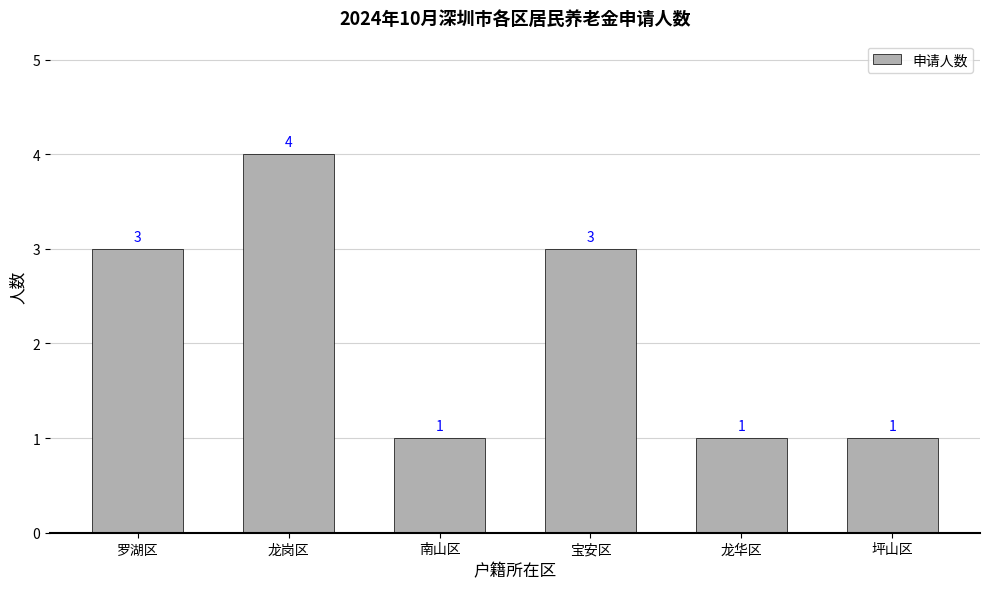

What is the difference between the second highest and minimum values?

2